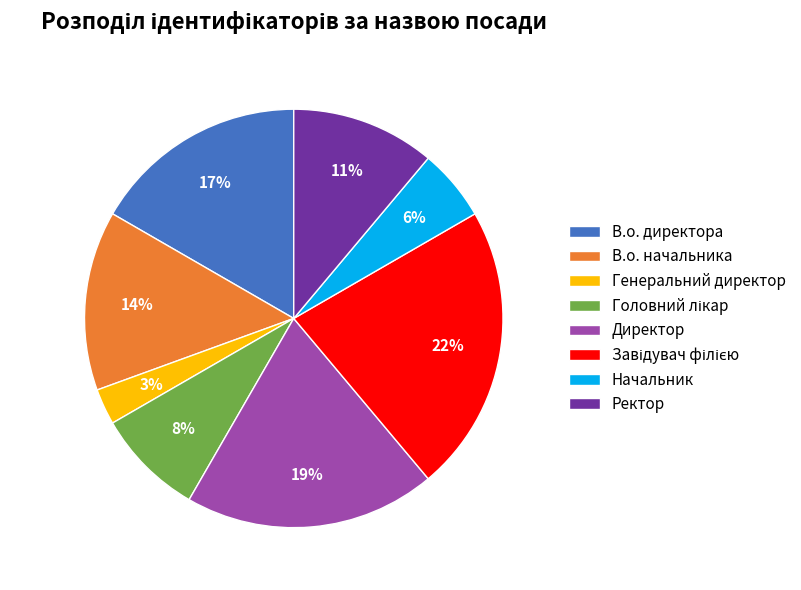

Do Генеральний директор and Начальник together represent more than half of the pie?

No